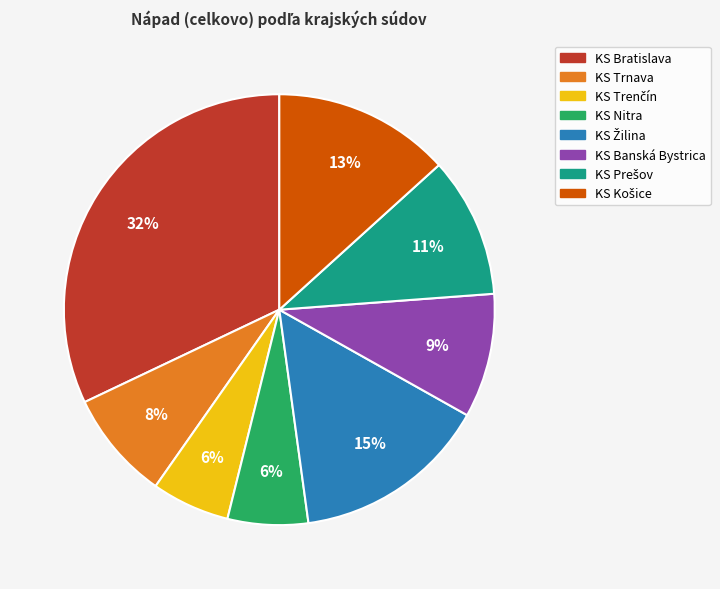

What is the largest slice in the pie chart?

KS Bratislava